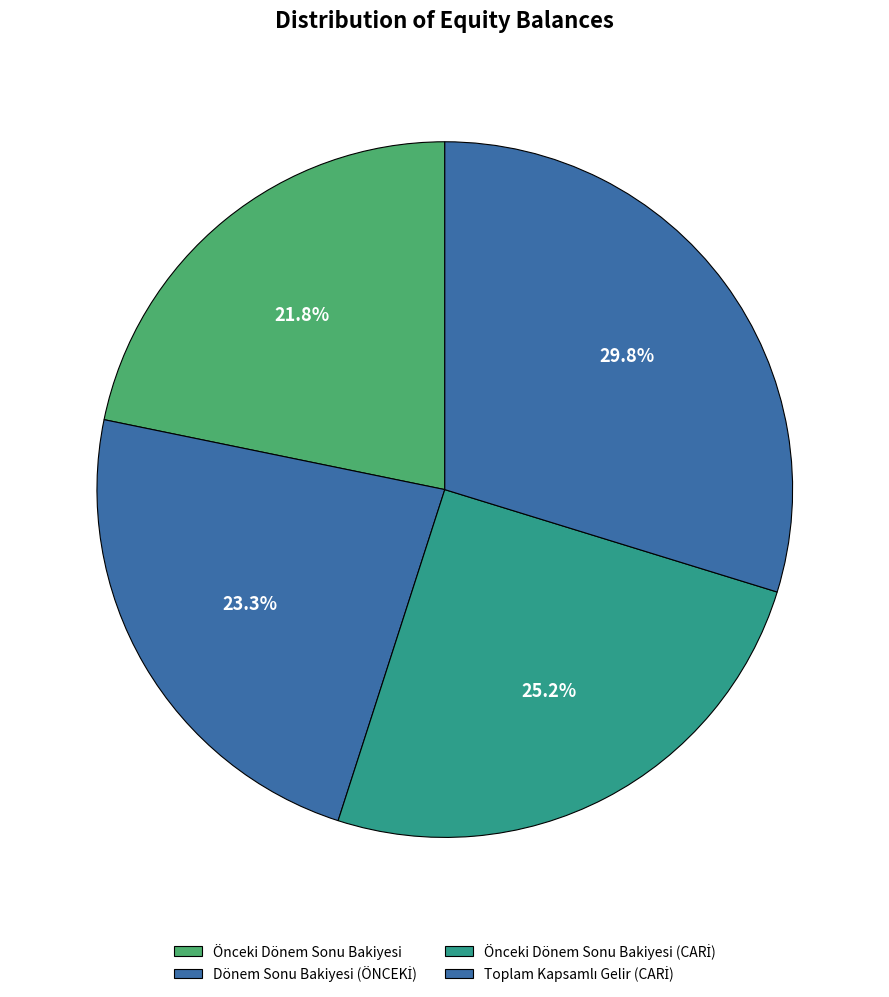

Count the number of slices in the pie.

4